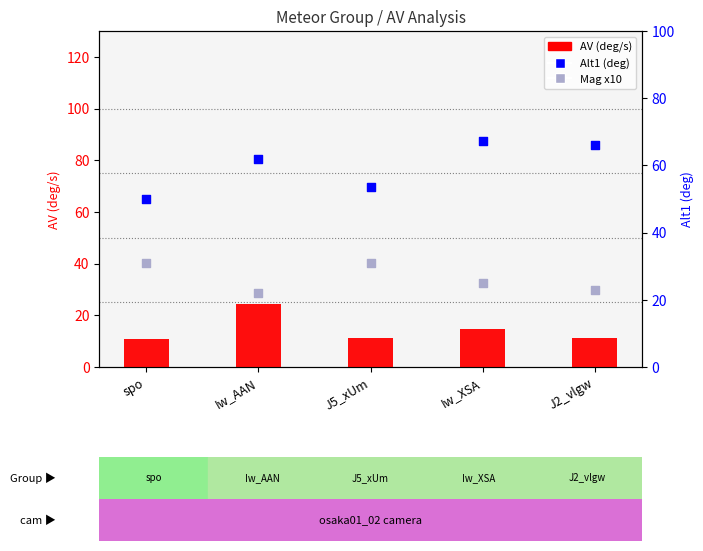

Which series has the largest total across all categories?

Alt1 (deg)